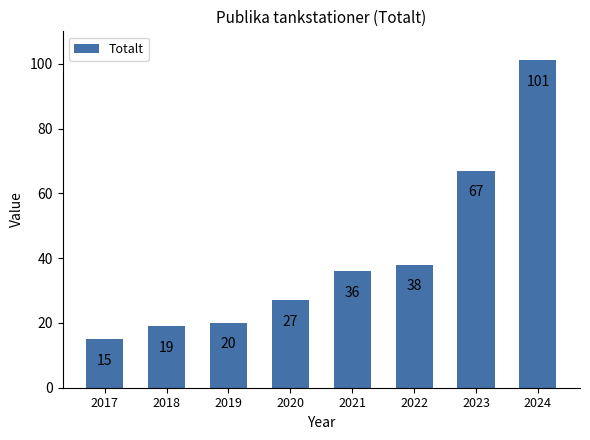

Reading right to left, what are all the values shown in this chart?

2024=101	2023=67	2022=38	2021=36	2020=27	2019=20	2018=19	2017=15